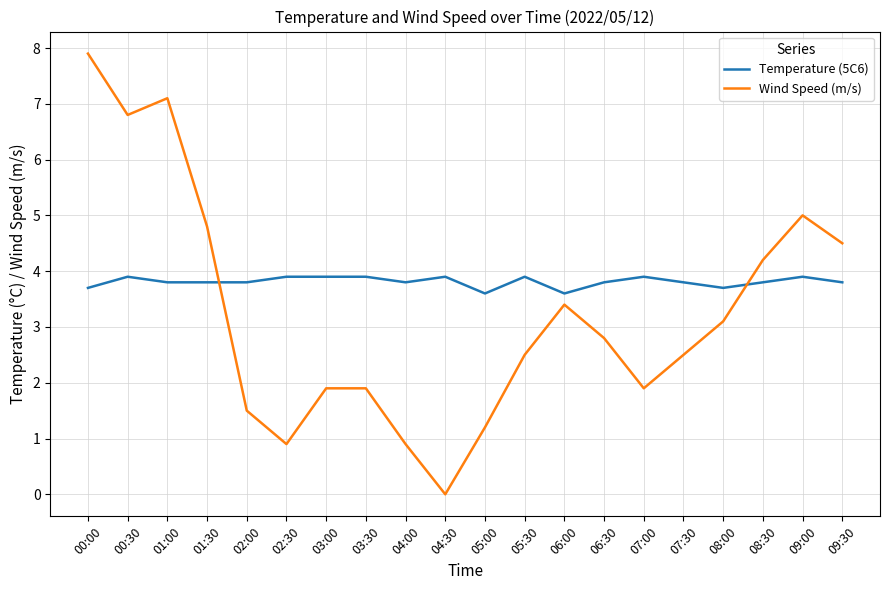

Is it true that Wind Speed (m/s) equals 2.5 at 09:00?

False